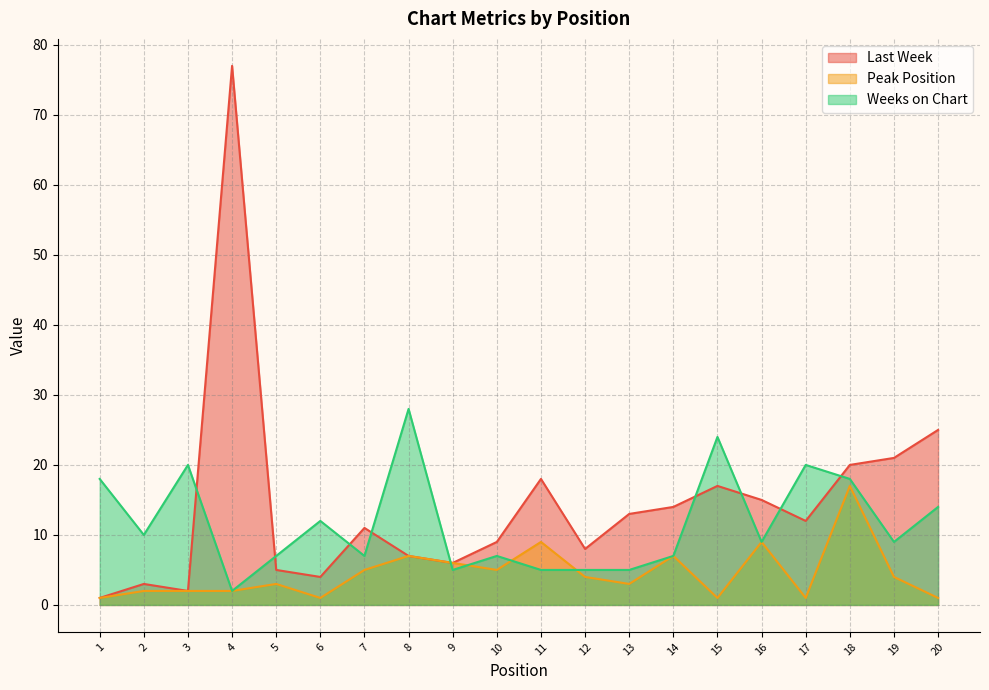

At which category is the sum across all series the highest?

4